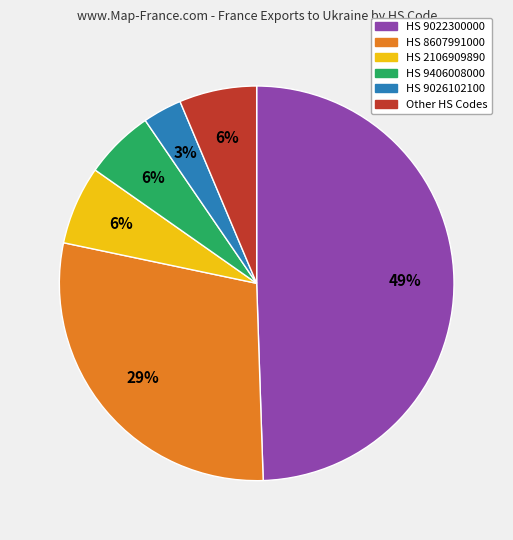

Is there any slice that represents more than half of the pie?

No